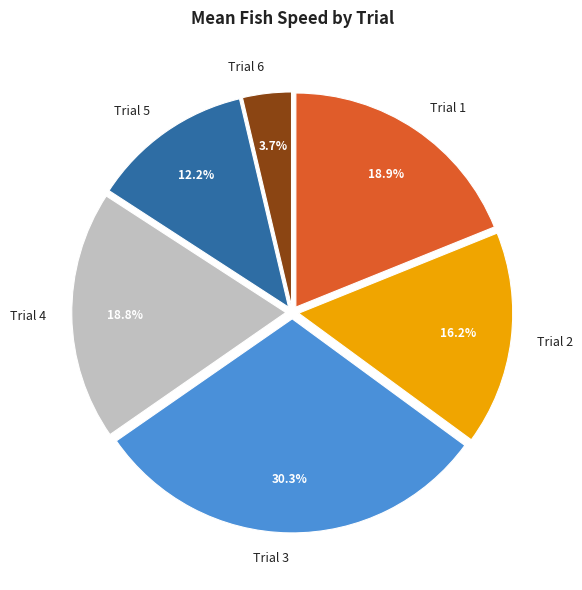

Is there any slice that represents more than half of the pie?

No